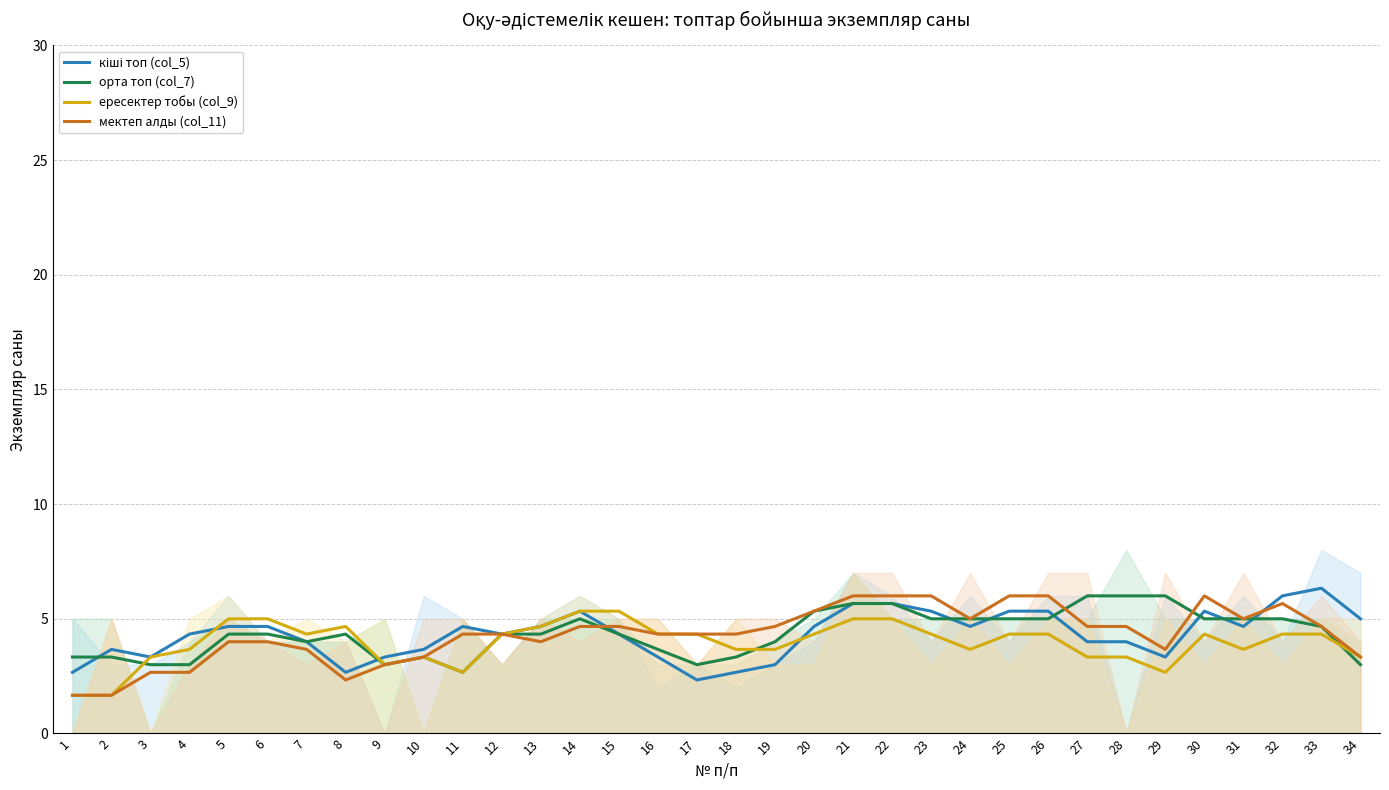

Between 7 and 22, which series saw the biggest shift?

мектеп алды (col_11)